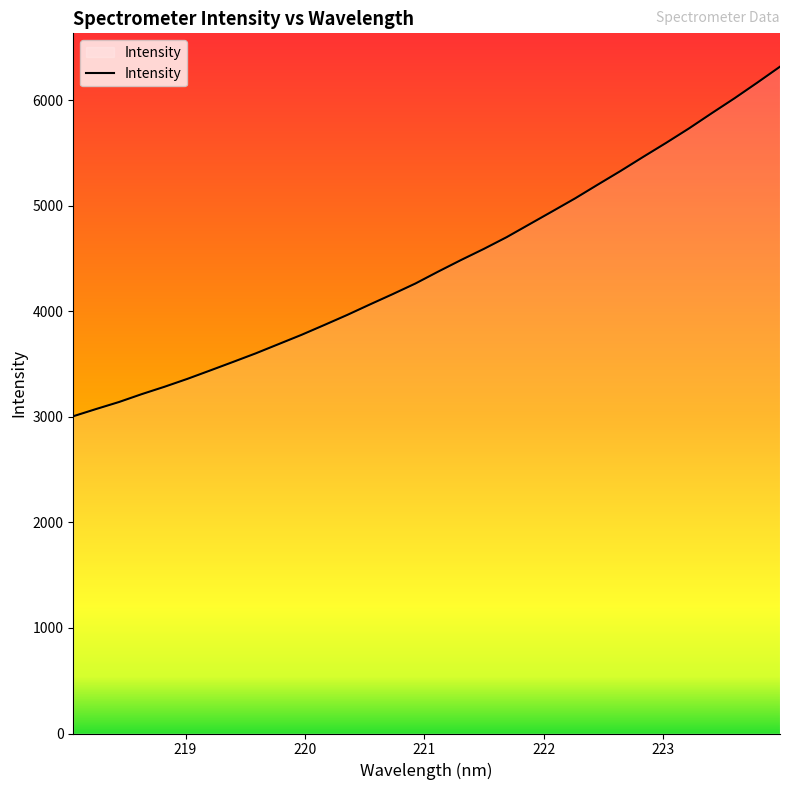

What is the greatest value displayed?

6317.3